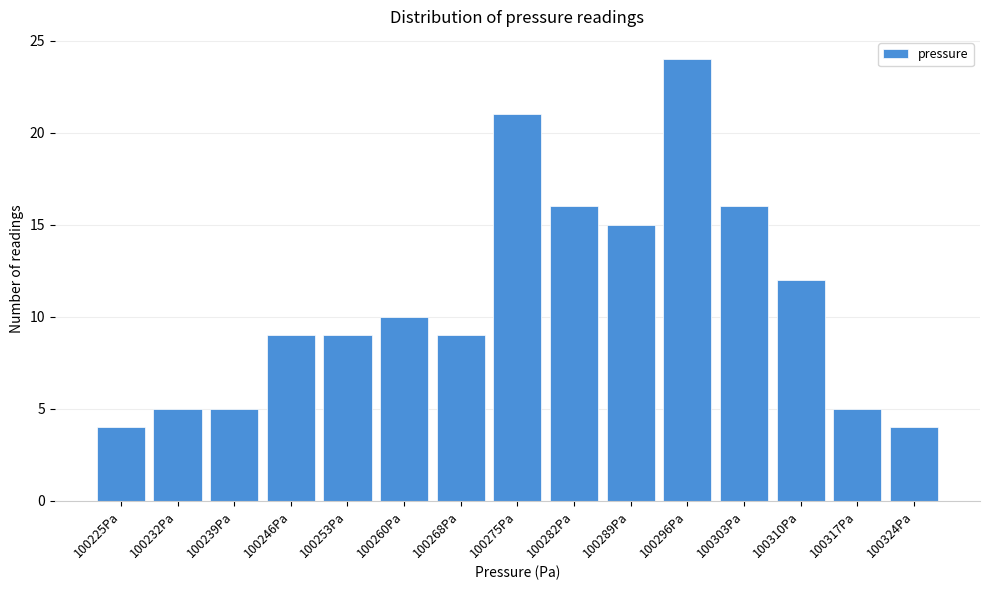

Reading right to left, what are all the values shown in this chart?

4	5	12	16	24	15	16	21	9	10	9	9	5	5	4